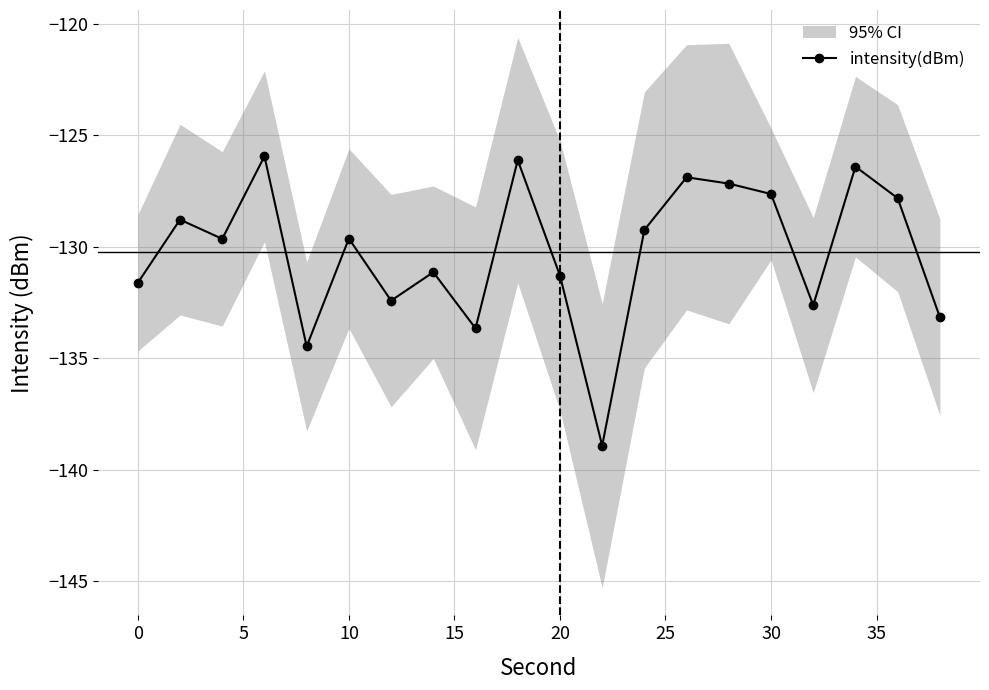

True or false: intensity(dBm) has more than 0 points higher than both neighbors.

True